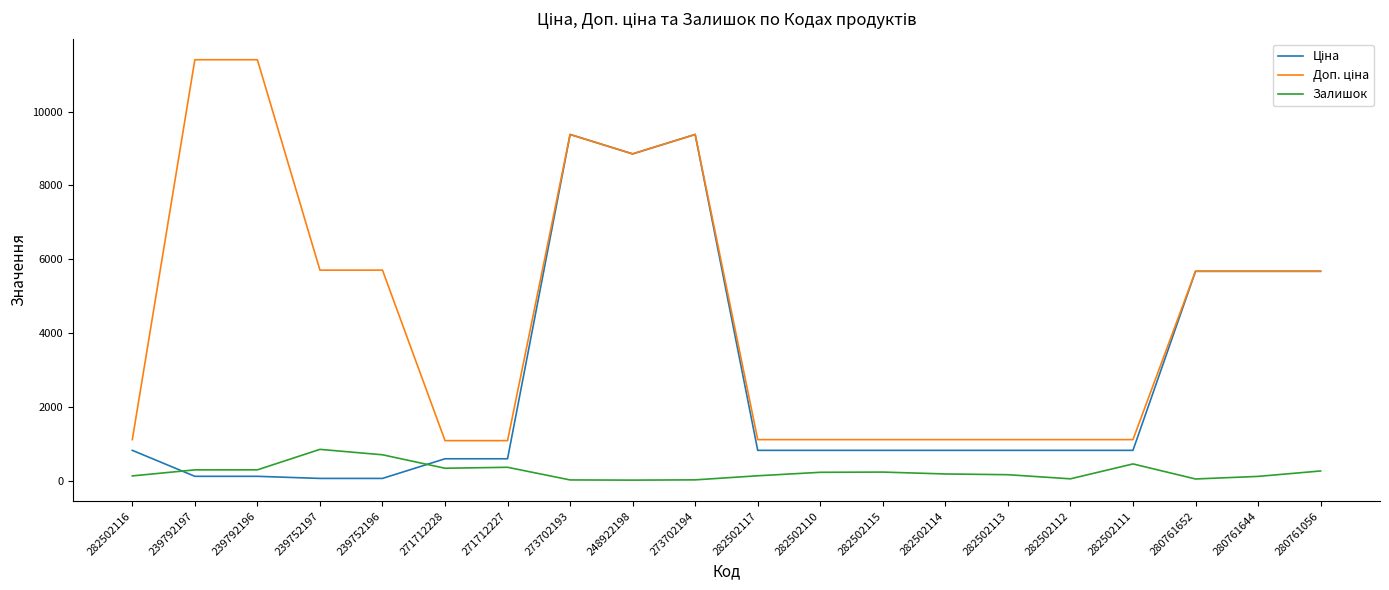

What is the difference between the highest and lowest values at 282502110?

886.2